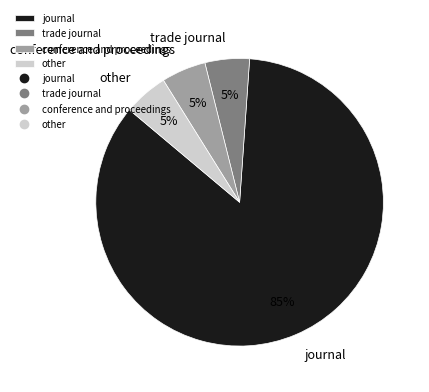

To the nearest percent, what is the average slice percentage?

25%